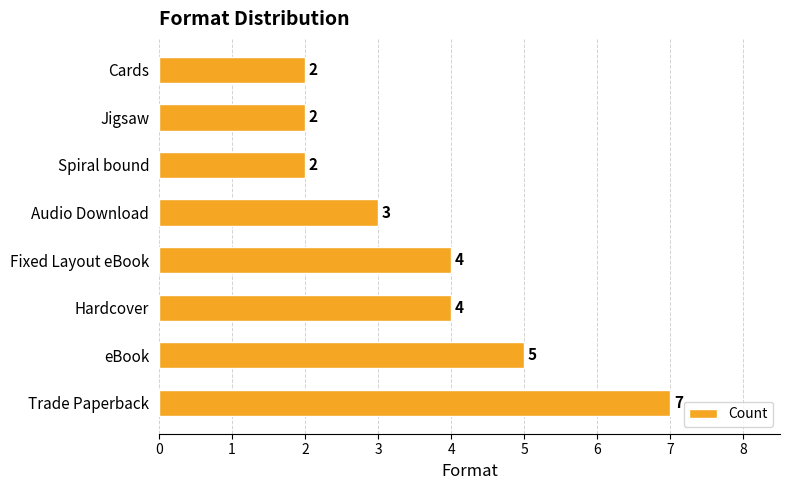

The value at eBook is 8. True or false?

False